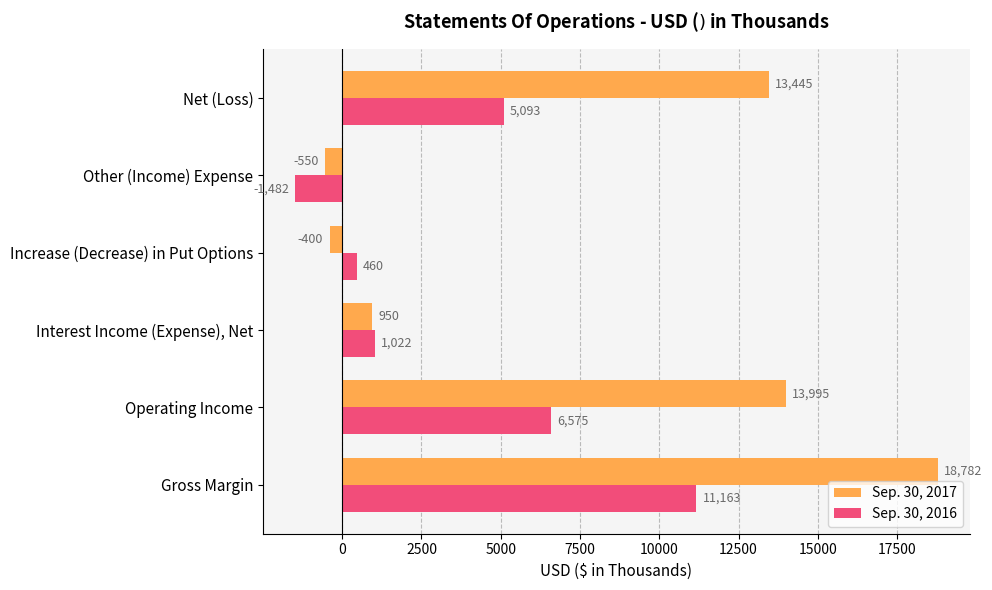

Between Interest Income (Expense), Net and Other (Income) Expense, which series saw the biggest shift?

Sep. 30, 2016